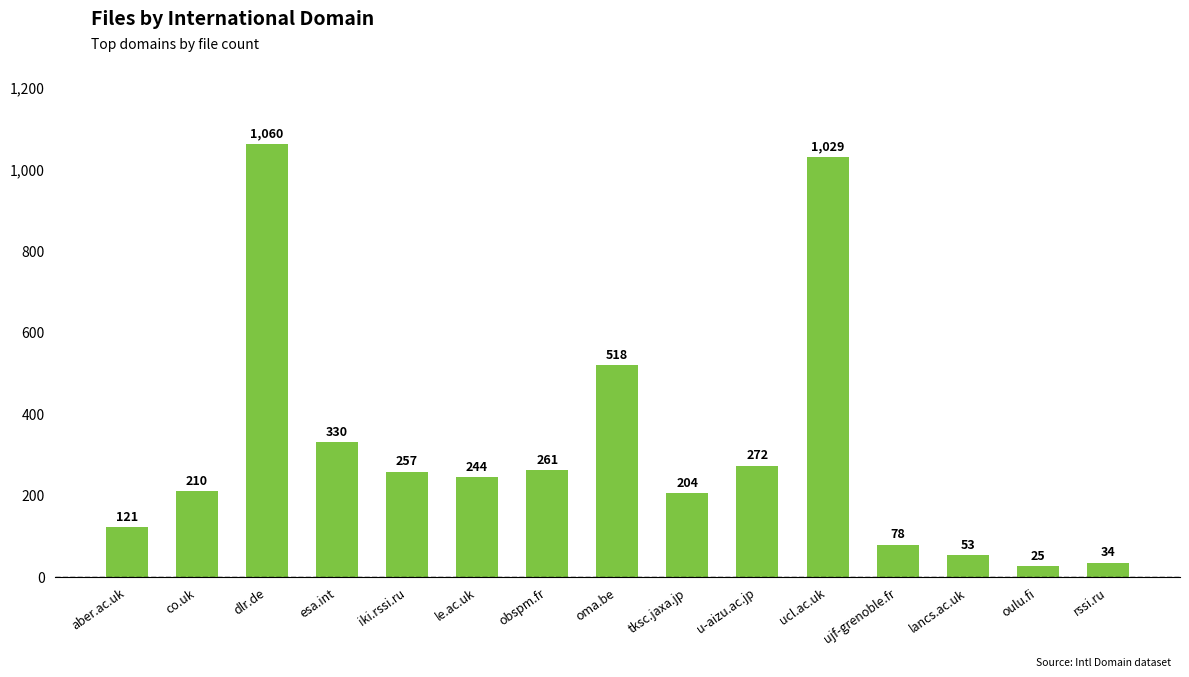

The value at oma.be is 358. True or false?

False